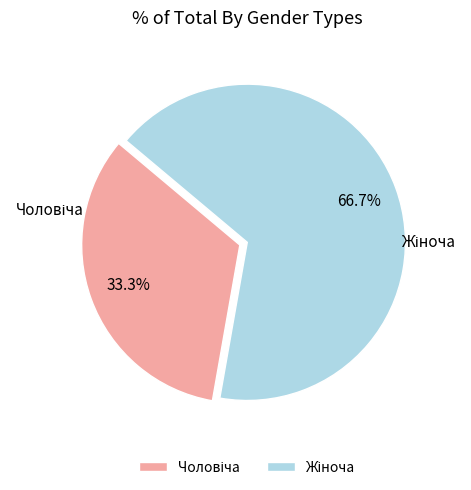

Does any single category account for the majority?

Yes